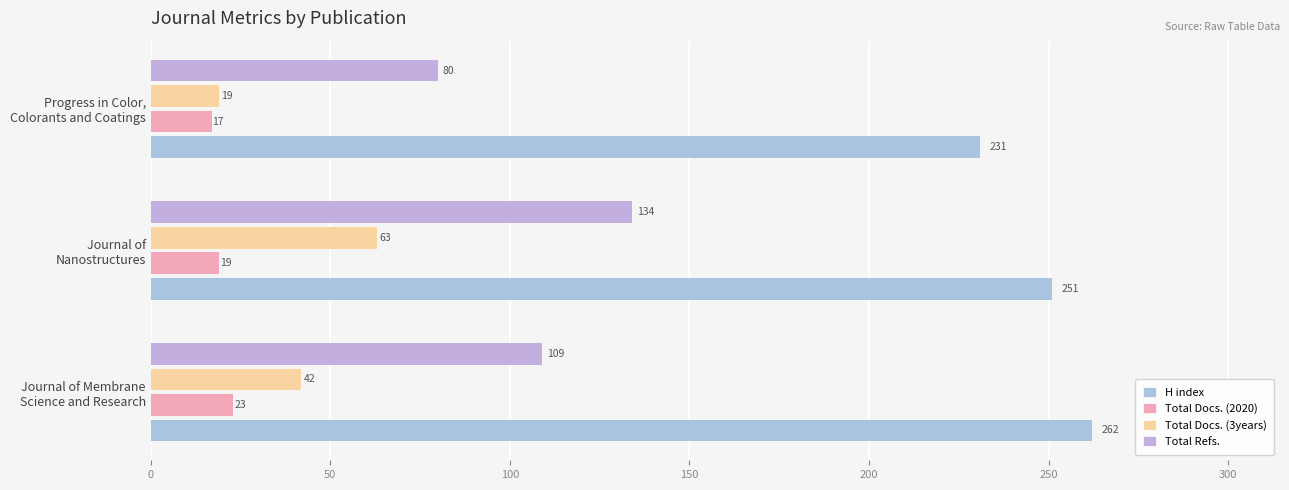

Count the number of data series in this chart.

4